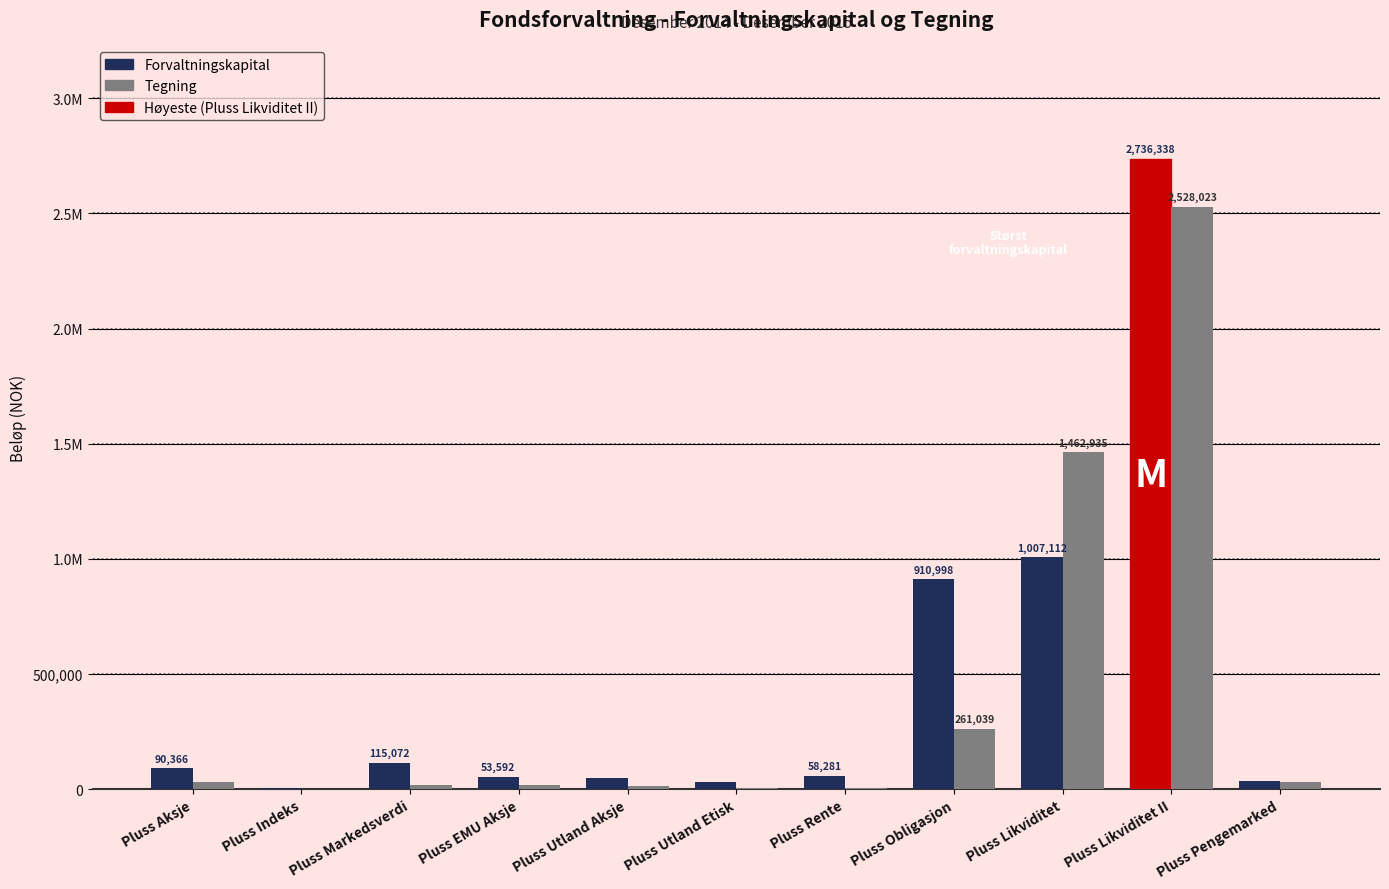

What position from the right is Pluss Aksje?

11